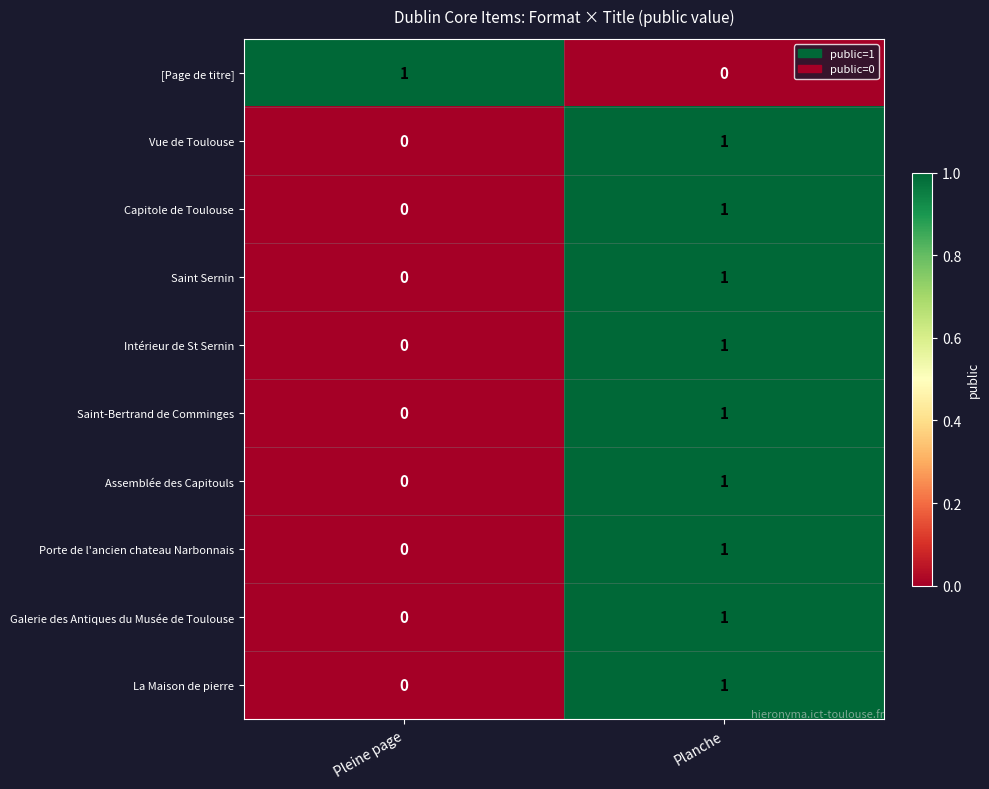

Where is [Page de titre] nearest to the value 0?

Planche